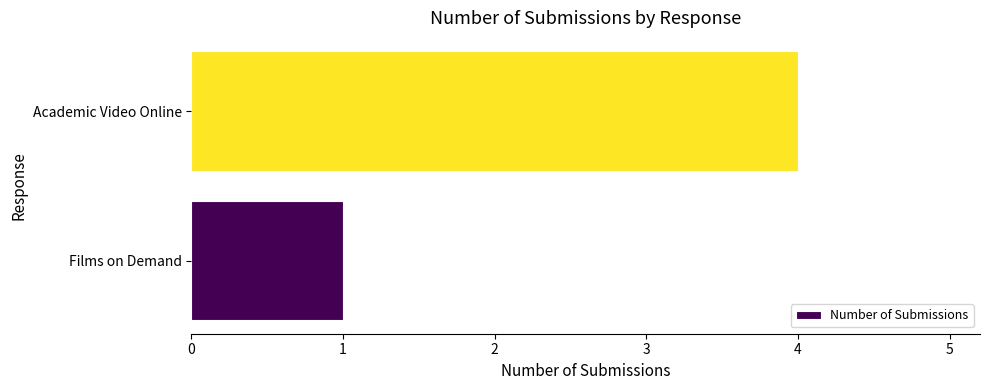

Which category has the highest value across all series?

Academic Video Online